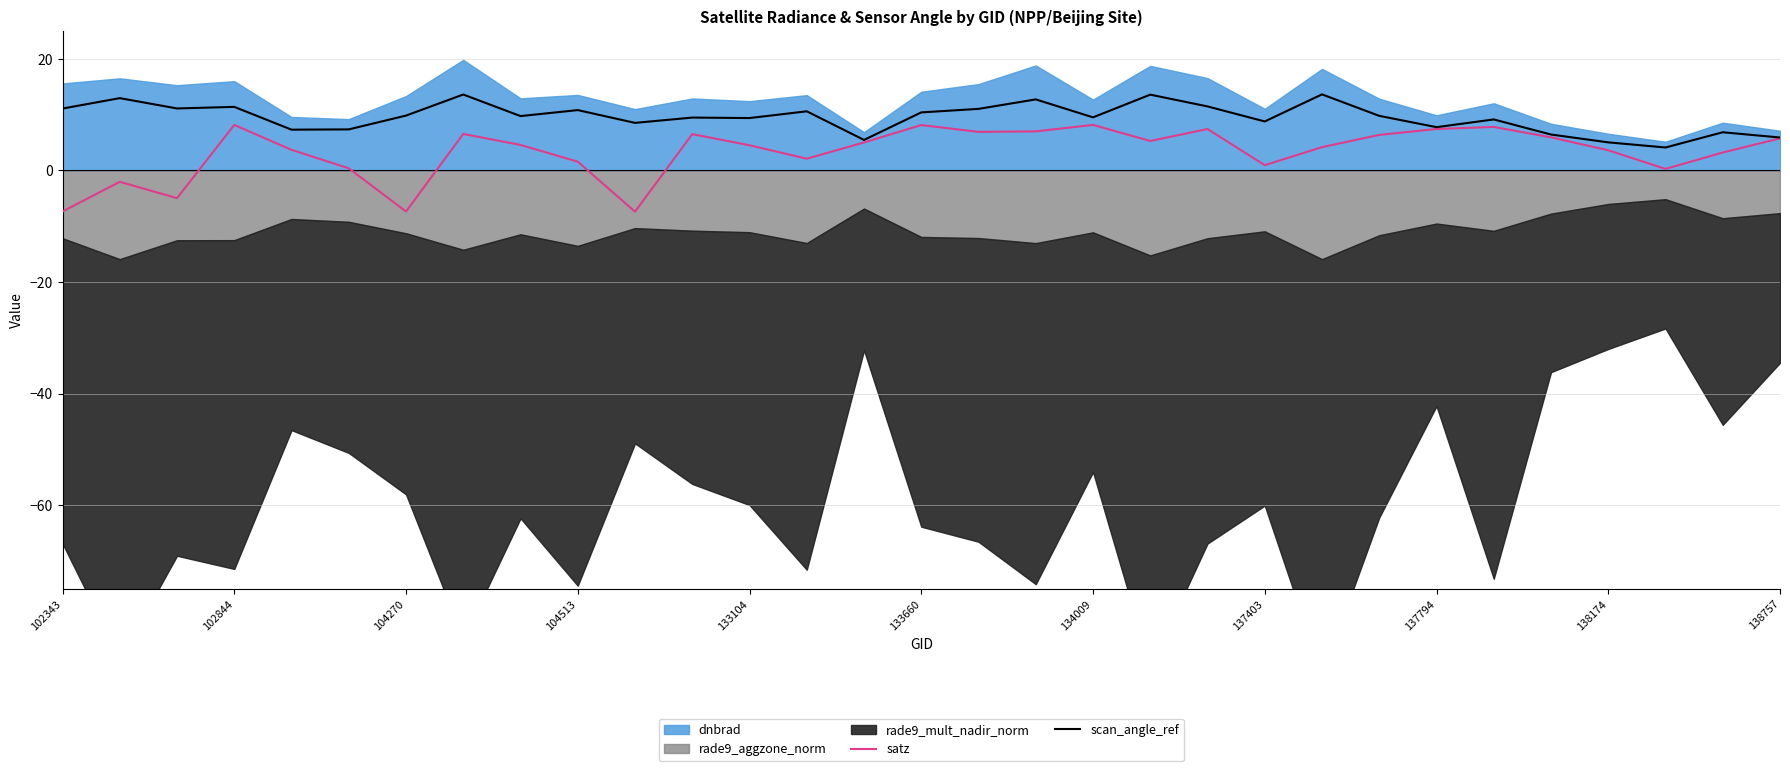

What is the maximum value for scan_angle_ref?

13.6